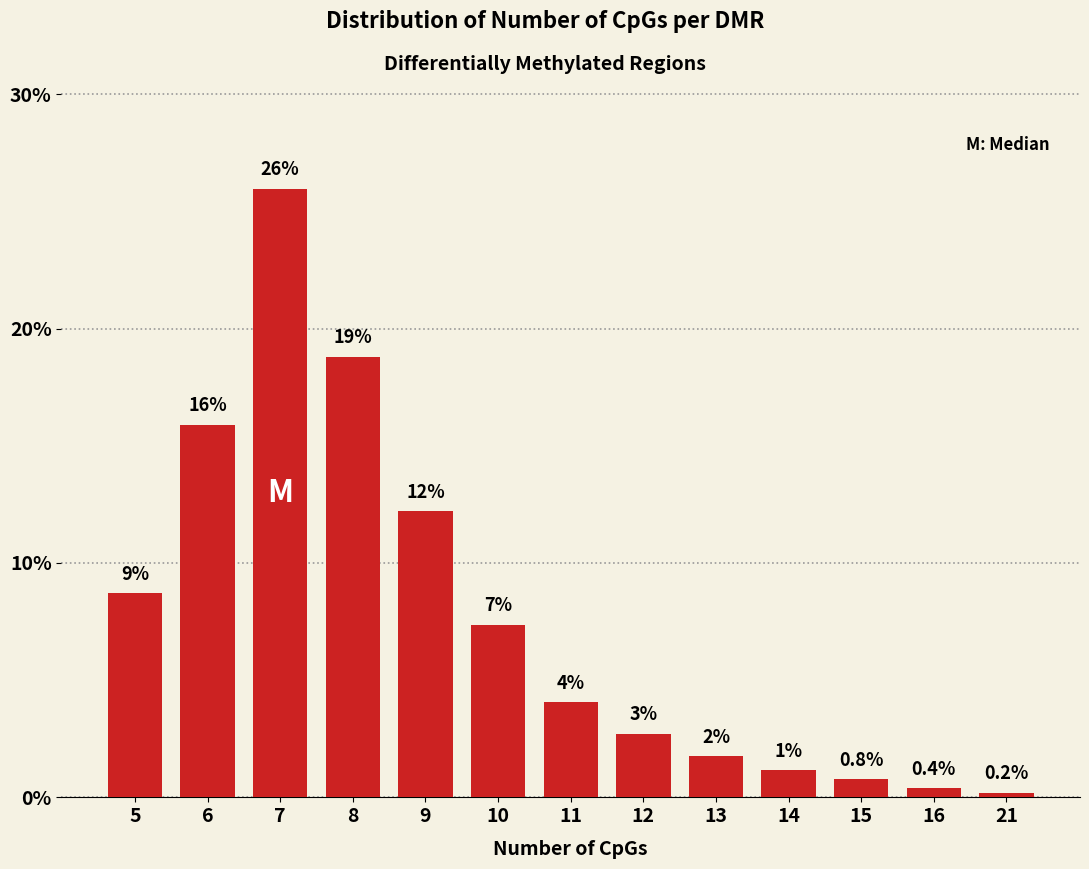

Are the bars horizontal?

No